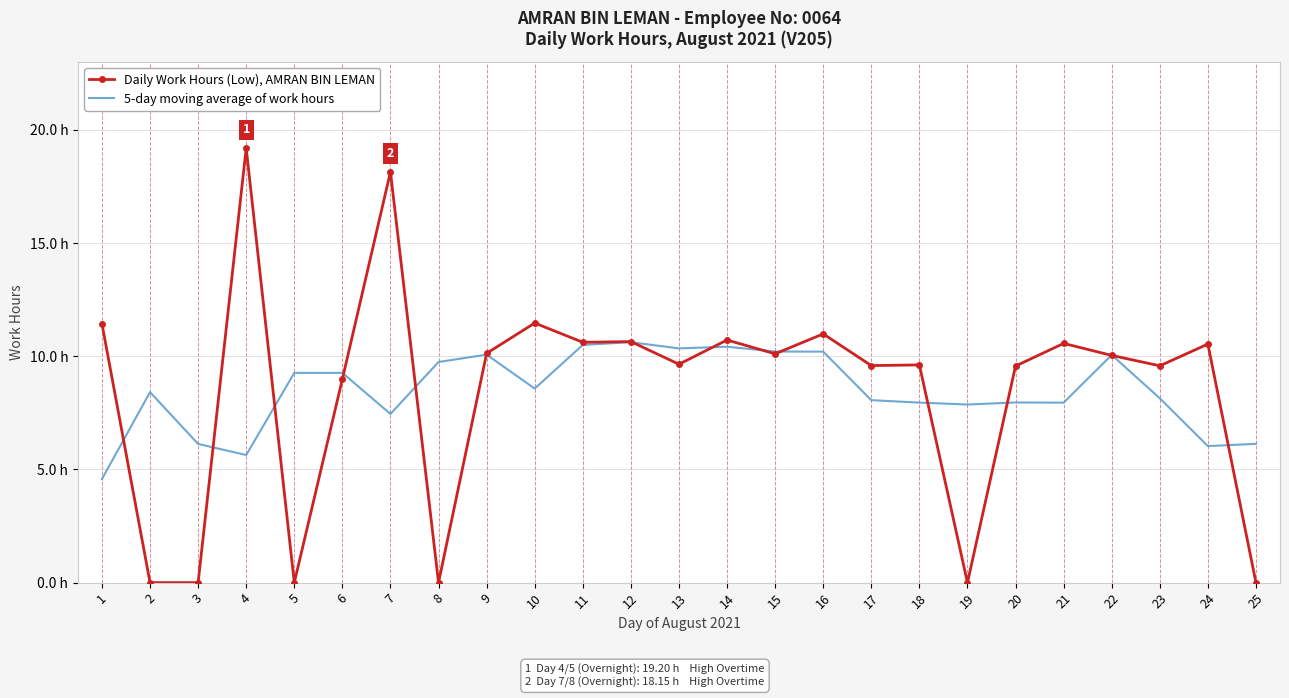

What is the sum of the 5-day moving average of work hours values at 14 and 8?

20.2